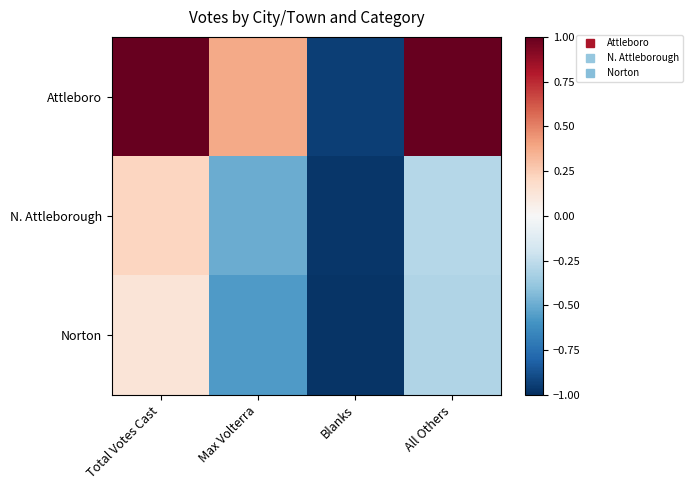

Which category has the highest value across all series?

Total Votes Cast